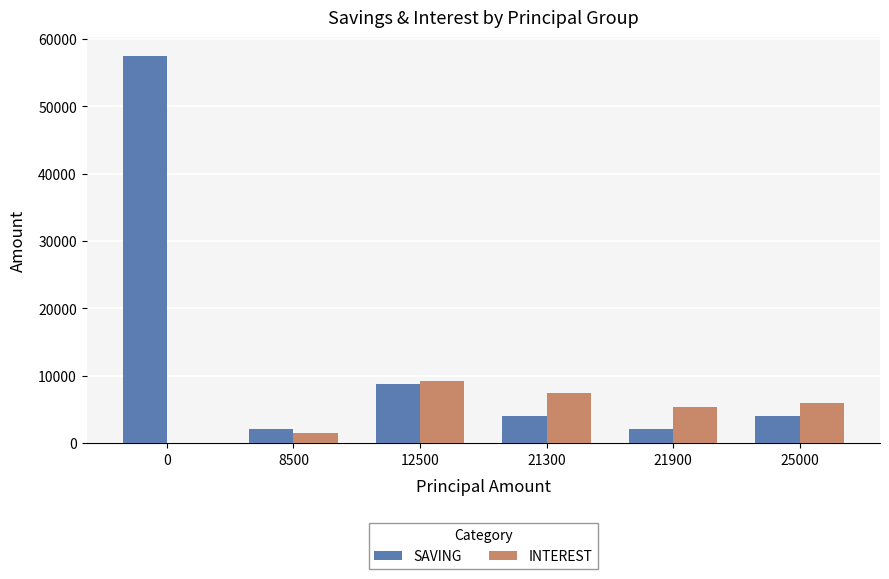

Where is INTEREST nearest to the value 4600?

21900